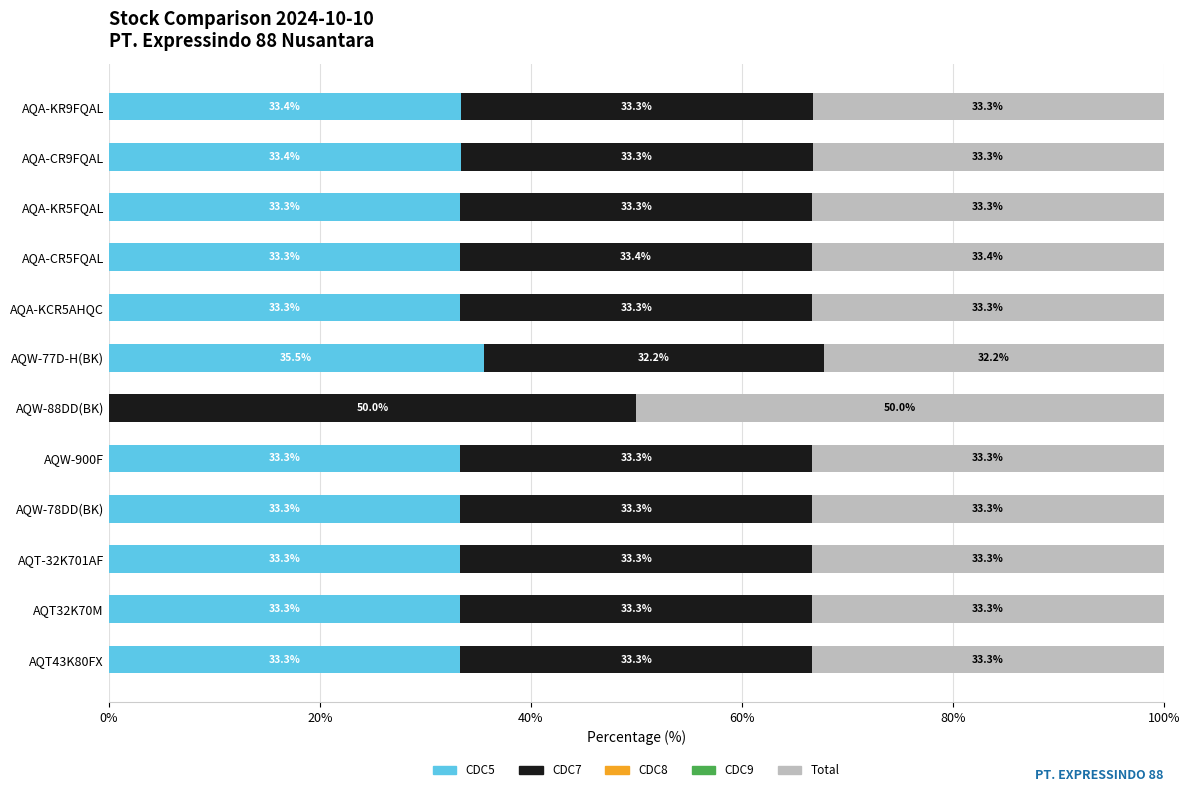

The value of CDC5 at AQA-CR9FQAL is 11.1. True or false?

False